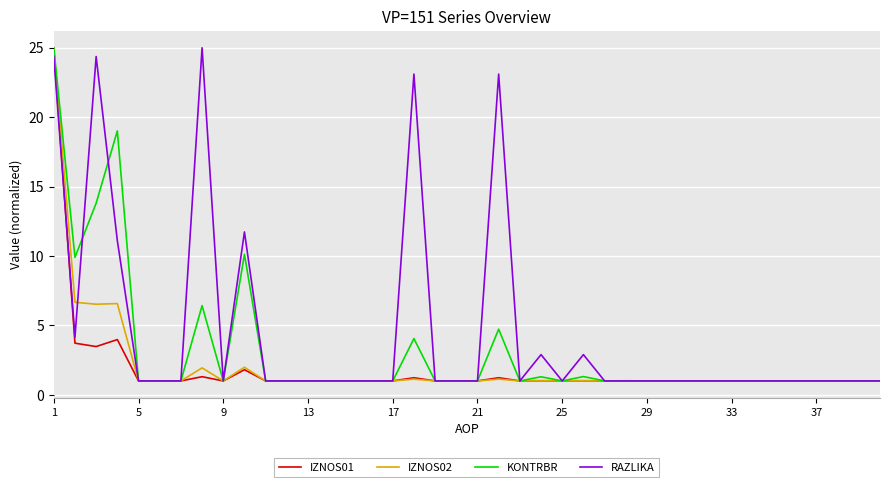

What is the maximum value shown in the chart?

25.0